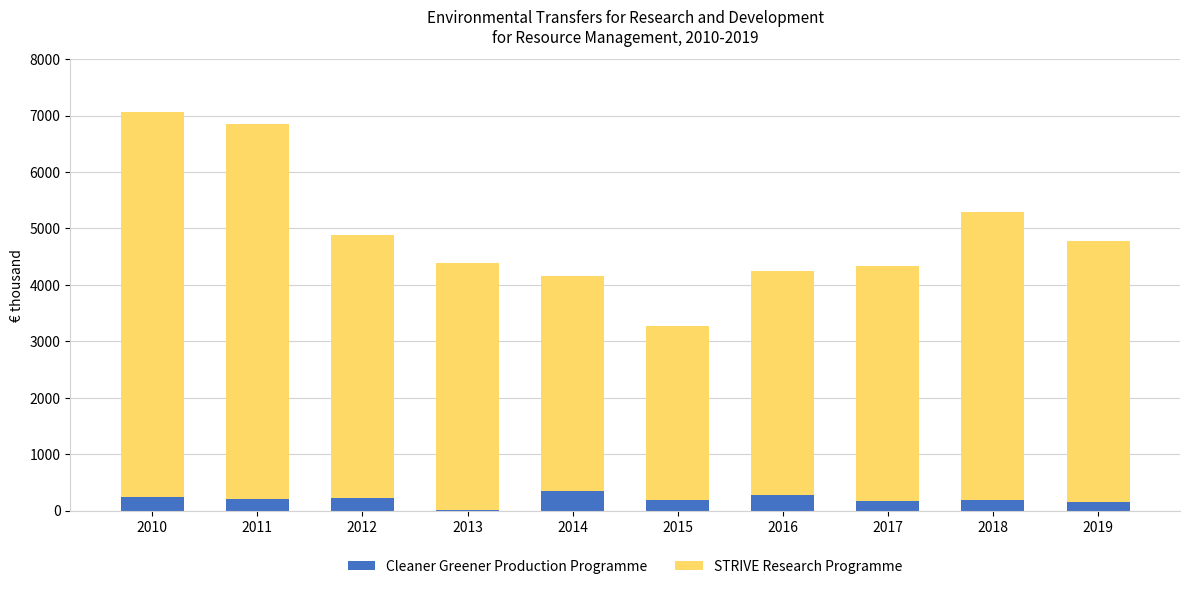

The Cleaner Greener Production Programme series shows 279.1 at 2016. True or false?

True